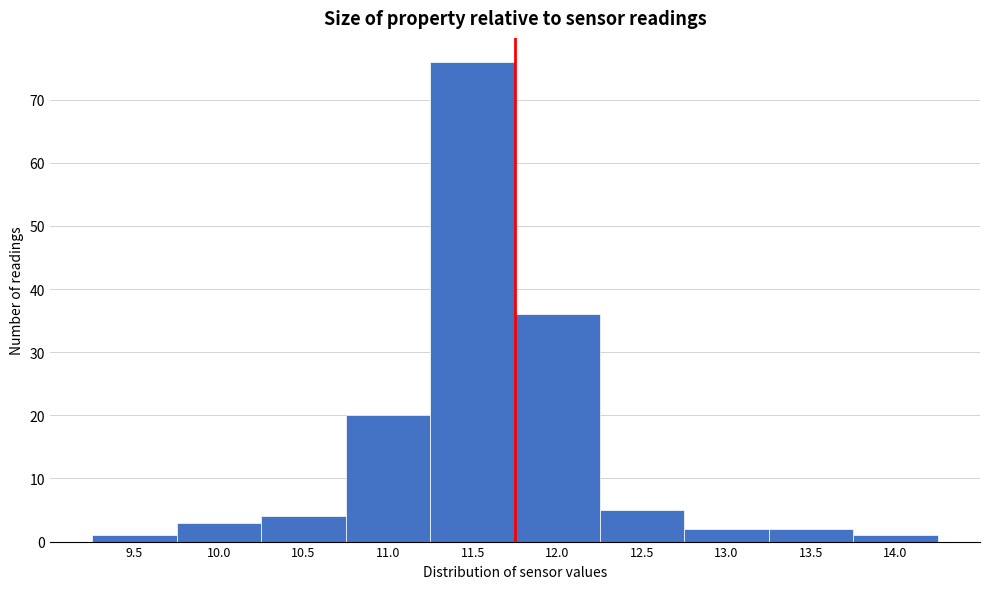

Reading left to right, what are all the values shown in this chart?

1	3	4	20	76	36	5	2	2	1